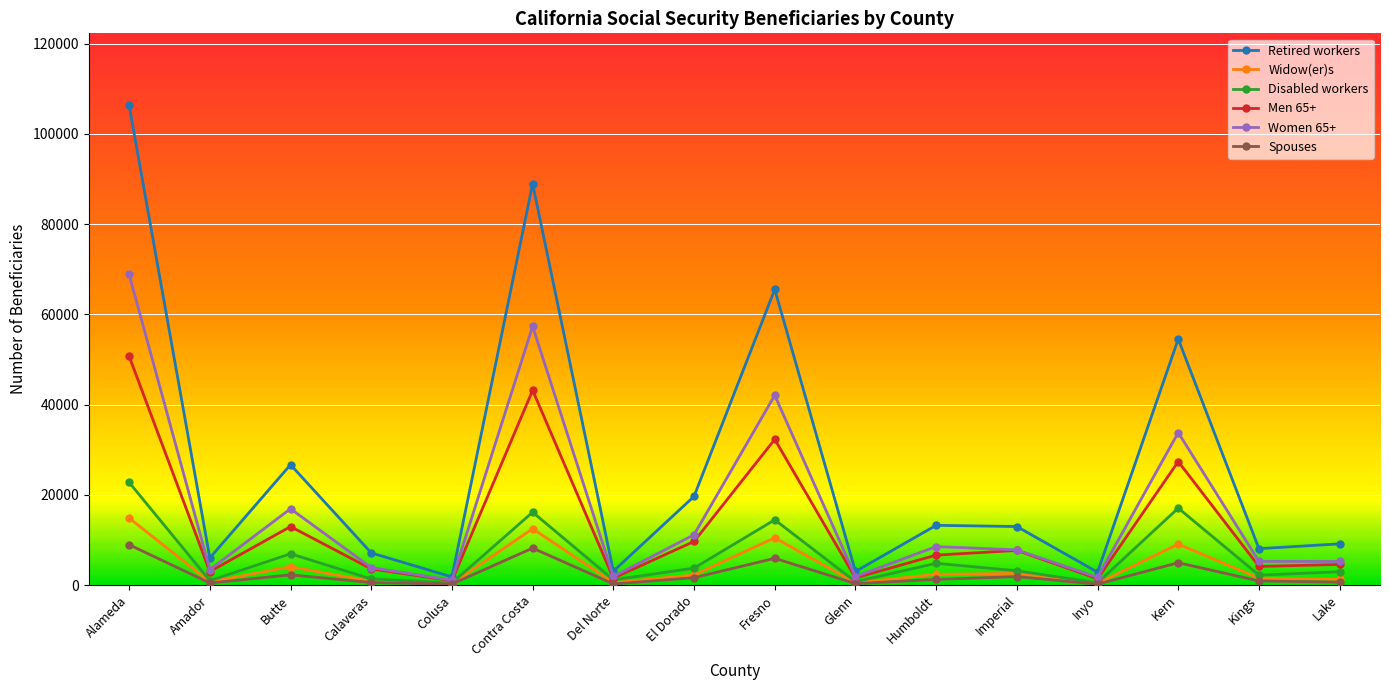

What is the total value across all series at Glenn?

8005